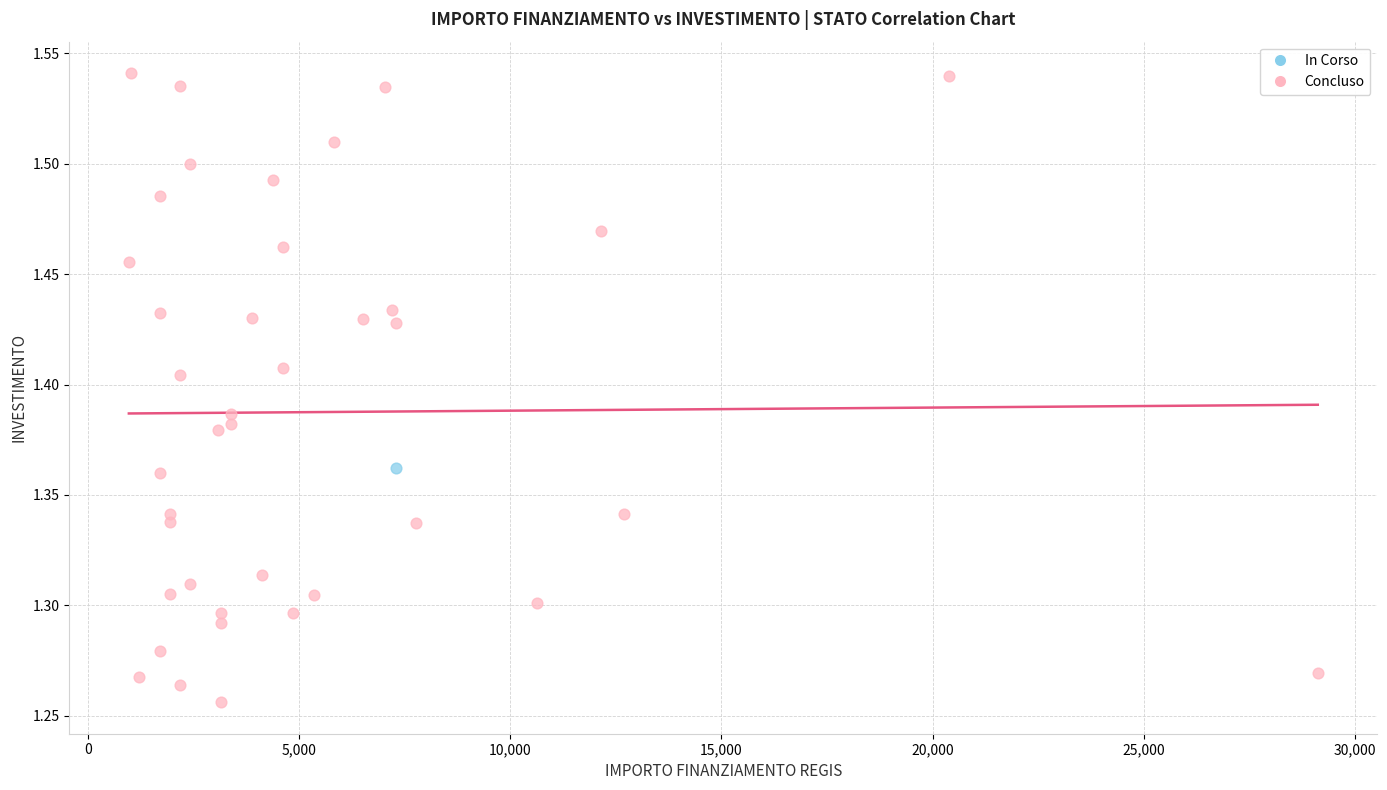

What are all the series names shown in the legend?

In Corso, Concluso